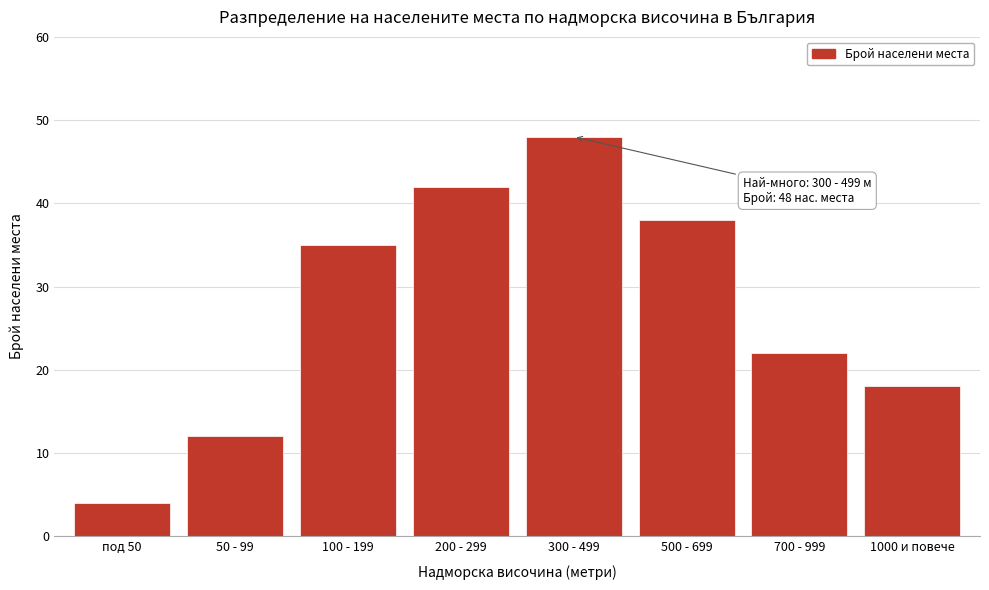

Reading left to right, extract all data points from this chart.

4	12	35	42	48	38	22	18